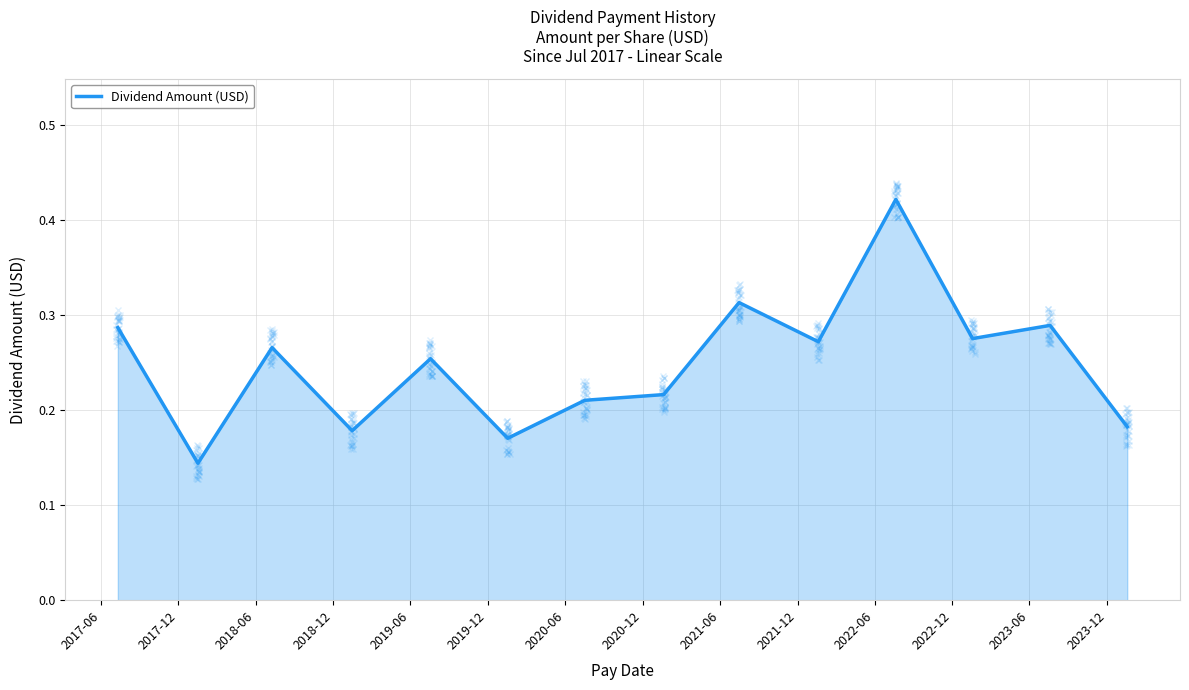

Count the number of categories in the chart.

14